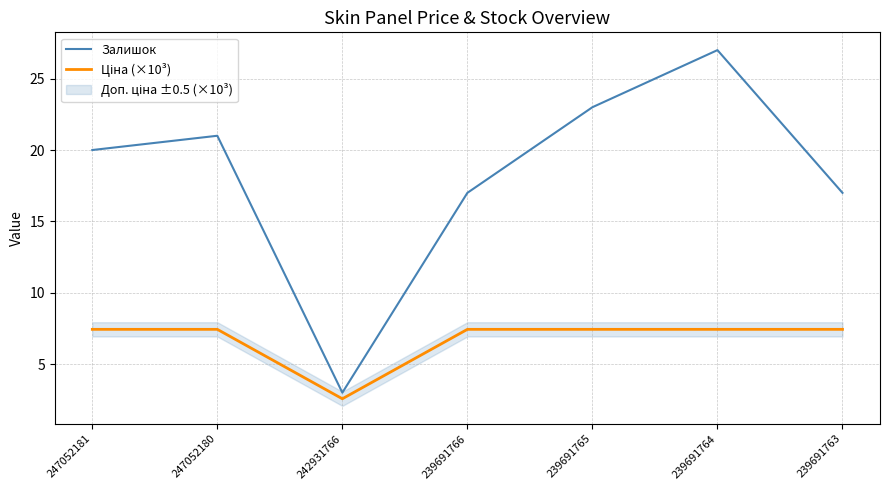

What is the sum of the Залишок values at 247052181 and 242931766?

23.0